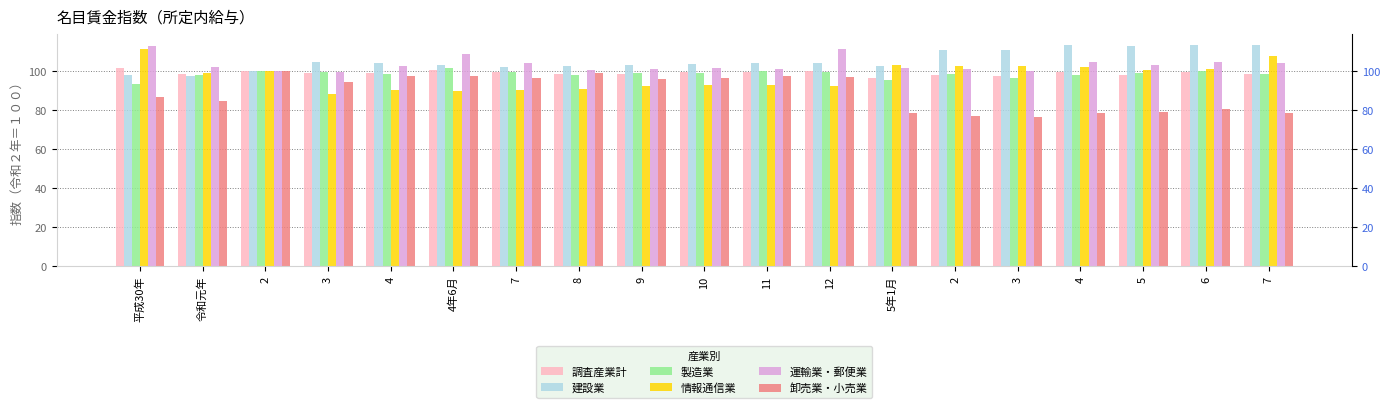

What is the difference between the highest and lowest values at 4?

13.8